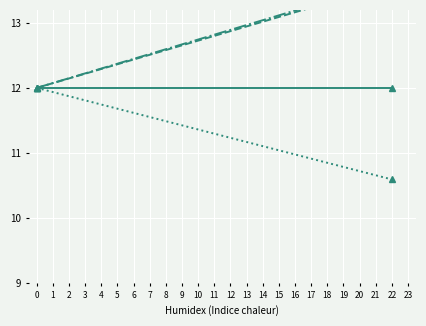

The ვეტერანების რაოდენობა series shows 12.0 at 0. True or false?

True